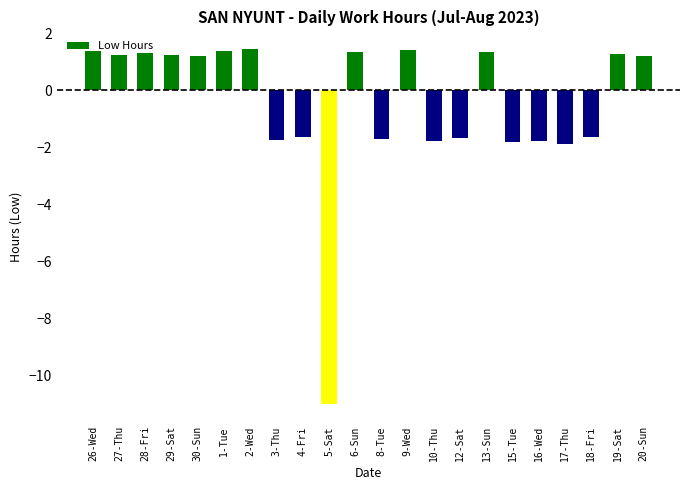

At which label does the data first exceed 1?

26-Wed